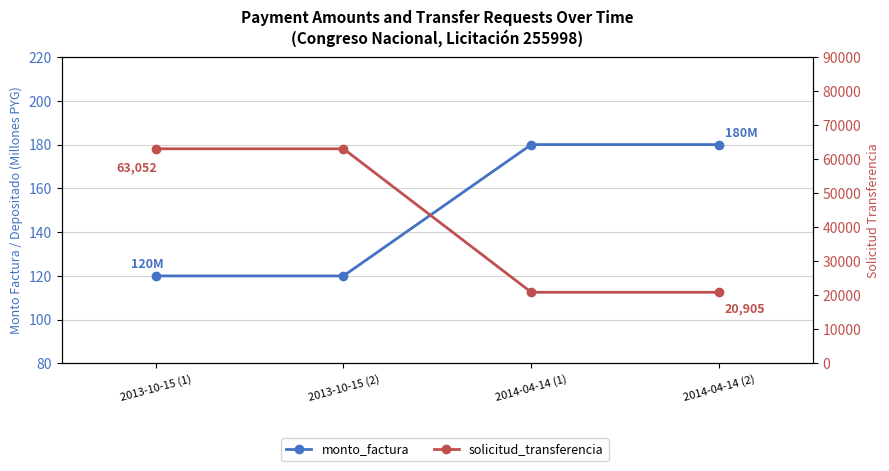

The value of solicitud_transferencia at 2014-04-14 (1) is 20905. True or false?

True